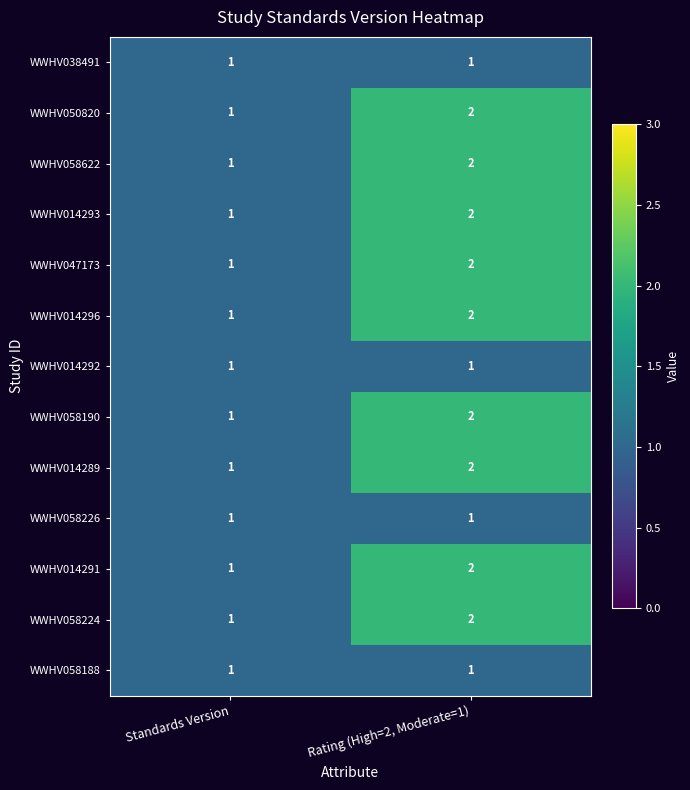

The WWHV058188 series shows 1 at Rating (High=2, Moderate=1). True or false?

True